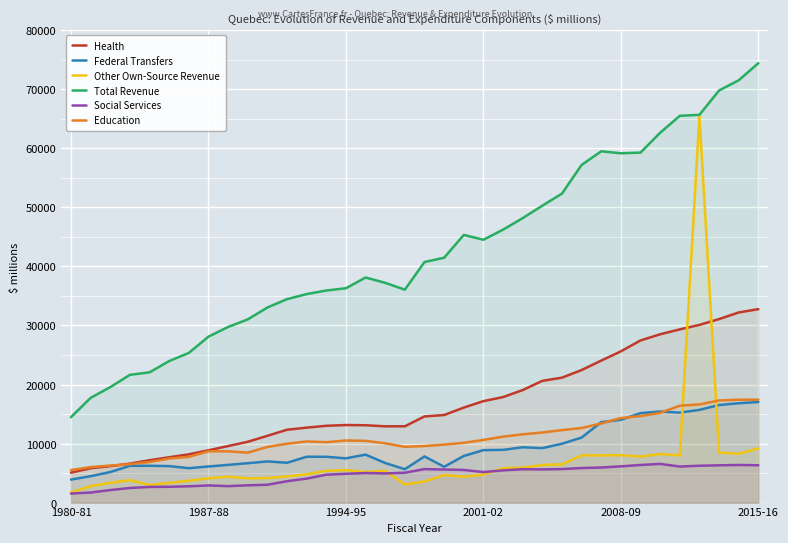

Which series has the widest spread of values?

Other Own-Source Revenue